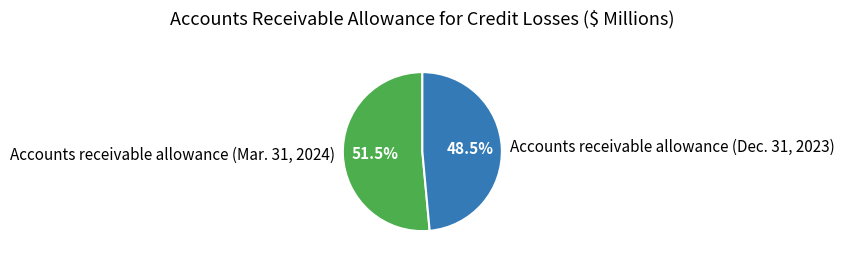

Which category accounts for the majority?

Accounts receivable allowance (Mar. 31, 2024)